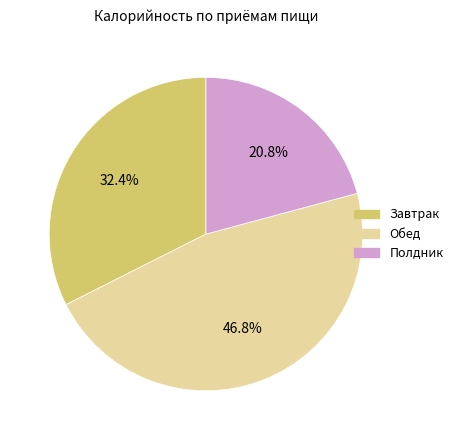

To the nearest percent, what is the average slice percentage?

33%